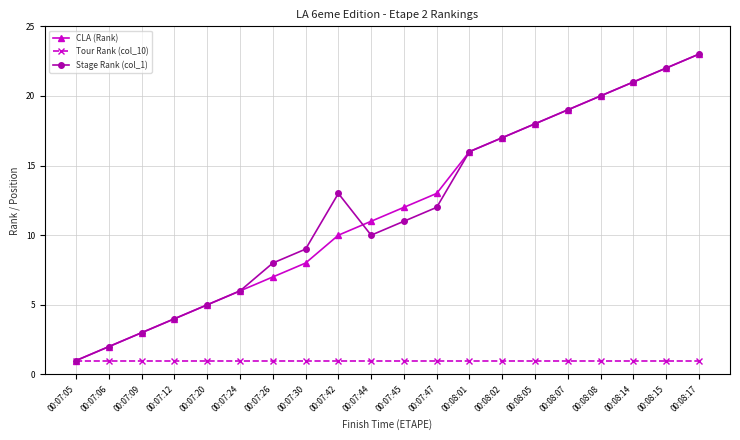

What is the label of the 2nd point from the left?

00:07:06